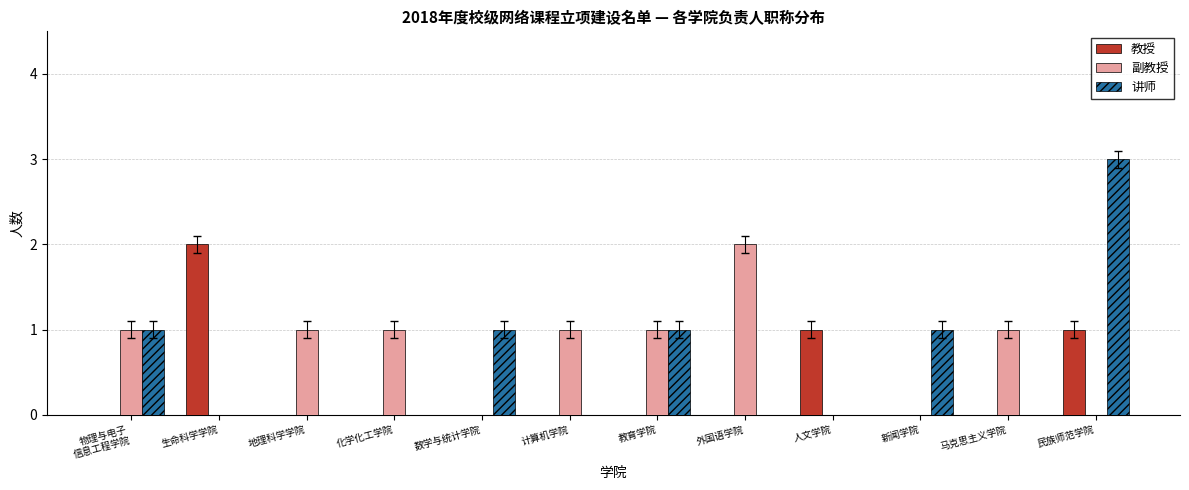

Count the 讲师 values in the range 0 to 1.

11